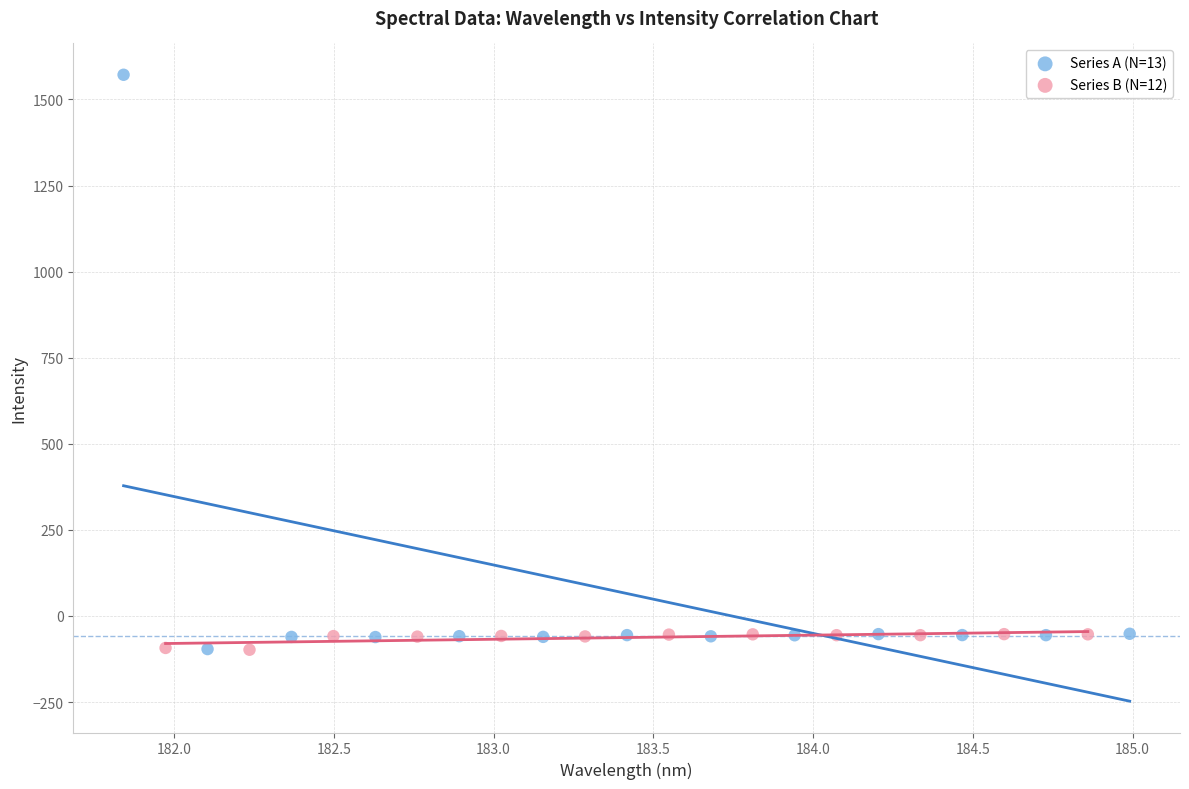

Which series has the widest spread of Y values?

Series A (N=13)